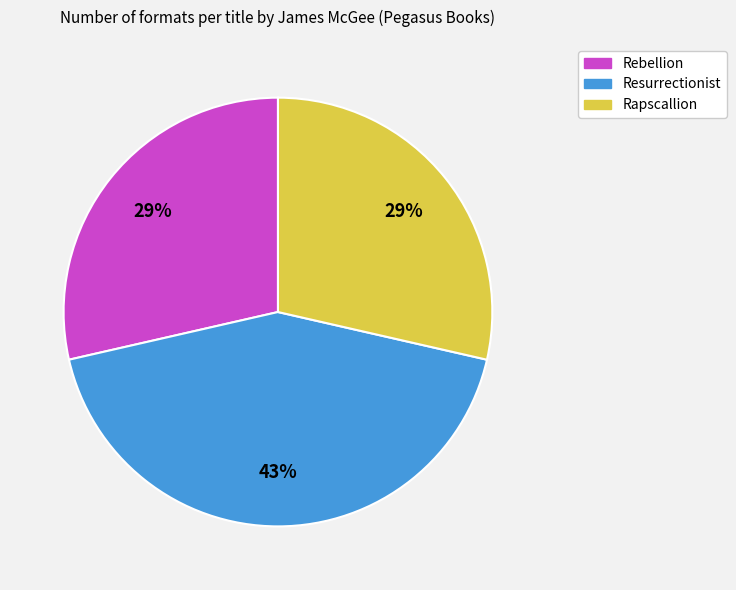

True or false: Rebellion accounts for 29% of the total.

True